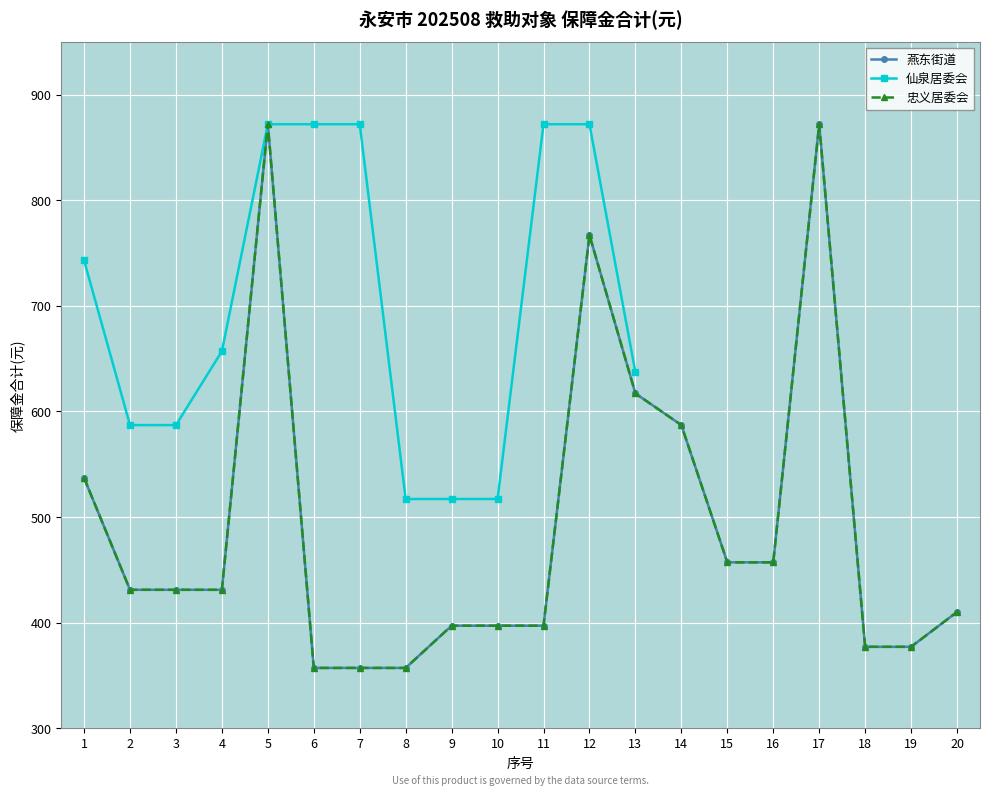

At which label does 燕东街道 first exceed 431?

1